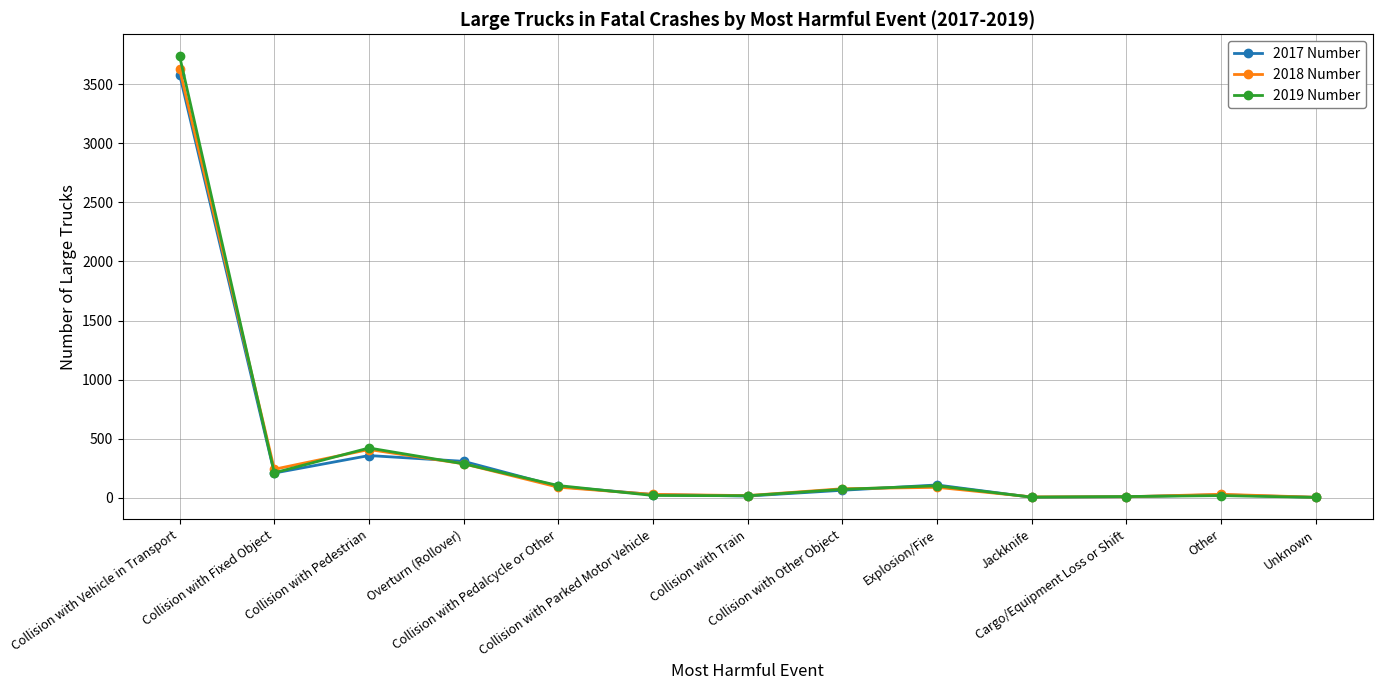

What position from the right is Explosion/Fire?

5